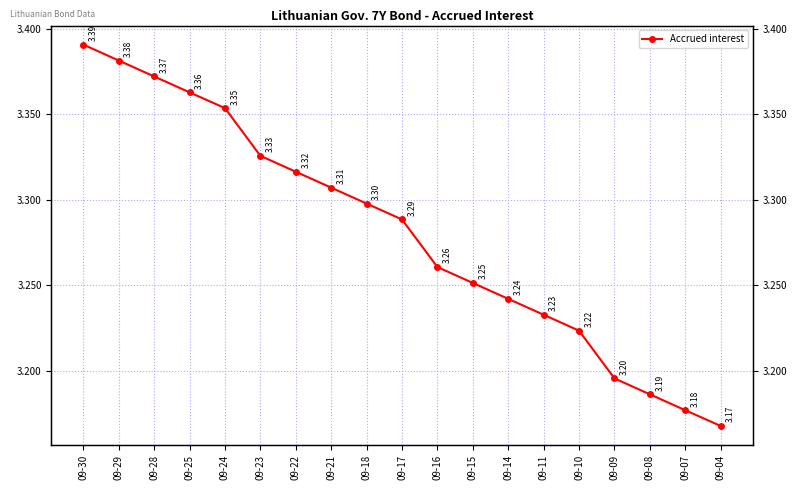

The value at 09-28 is 3.4. True or false?

True